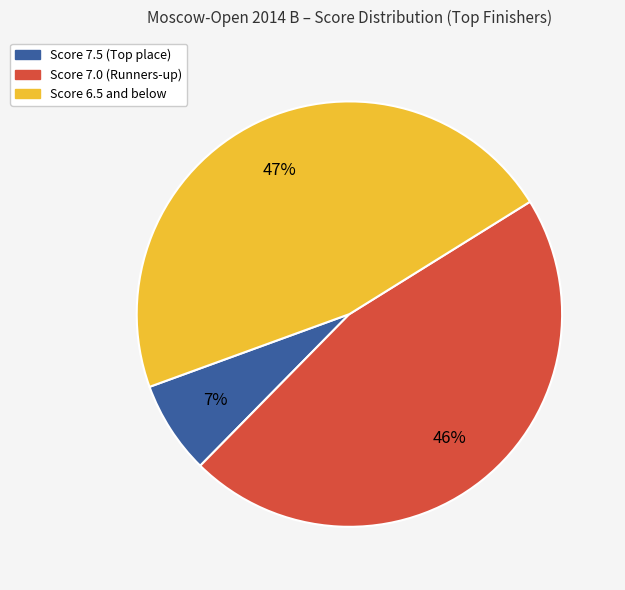

Is there any slice that represents more than half of the pie?

No